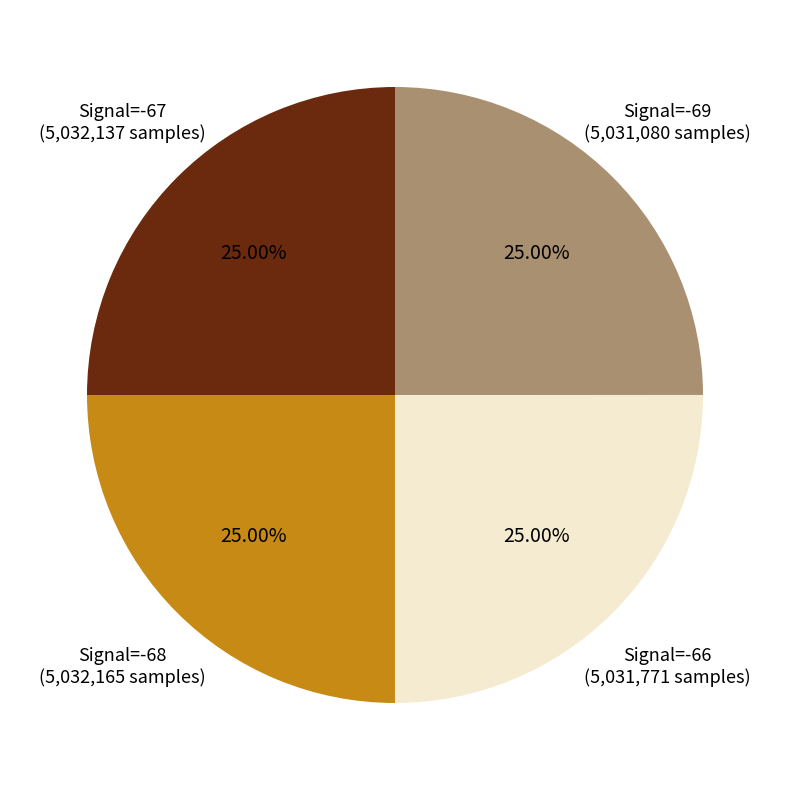

Is there a majority slice in this chart?

No